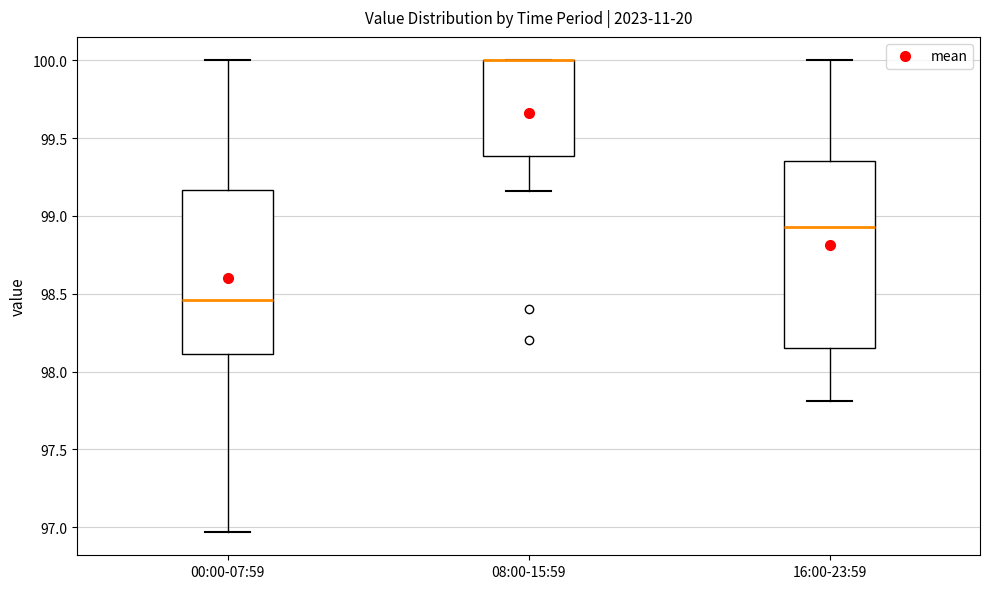

Comparing the boxes themselves (not the whiskers), which one is the tallest?

16:00-23:59